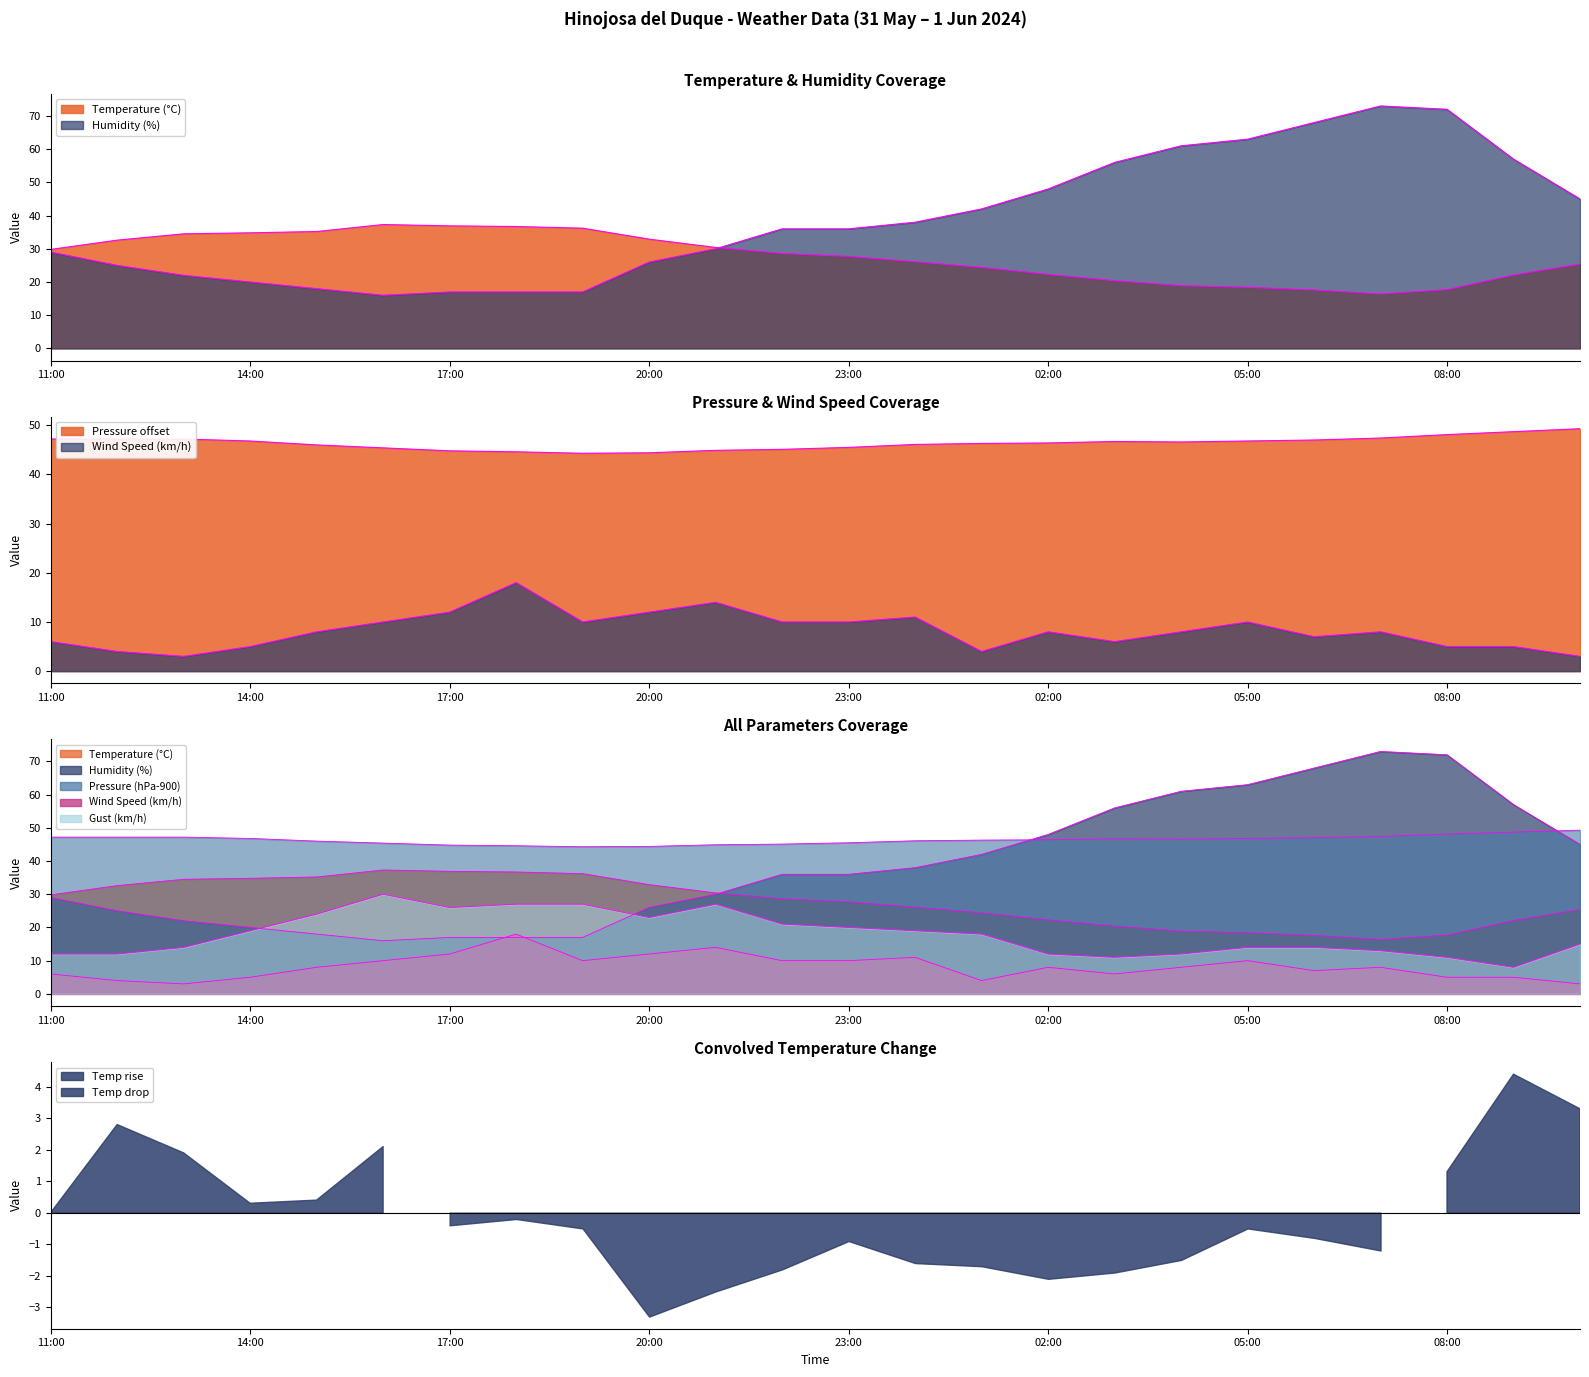

The Humid line series shows 9.3 at 23. True or false?

False